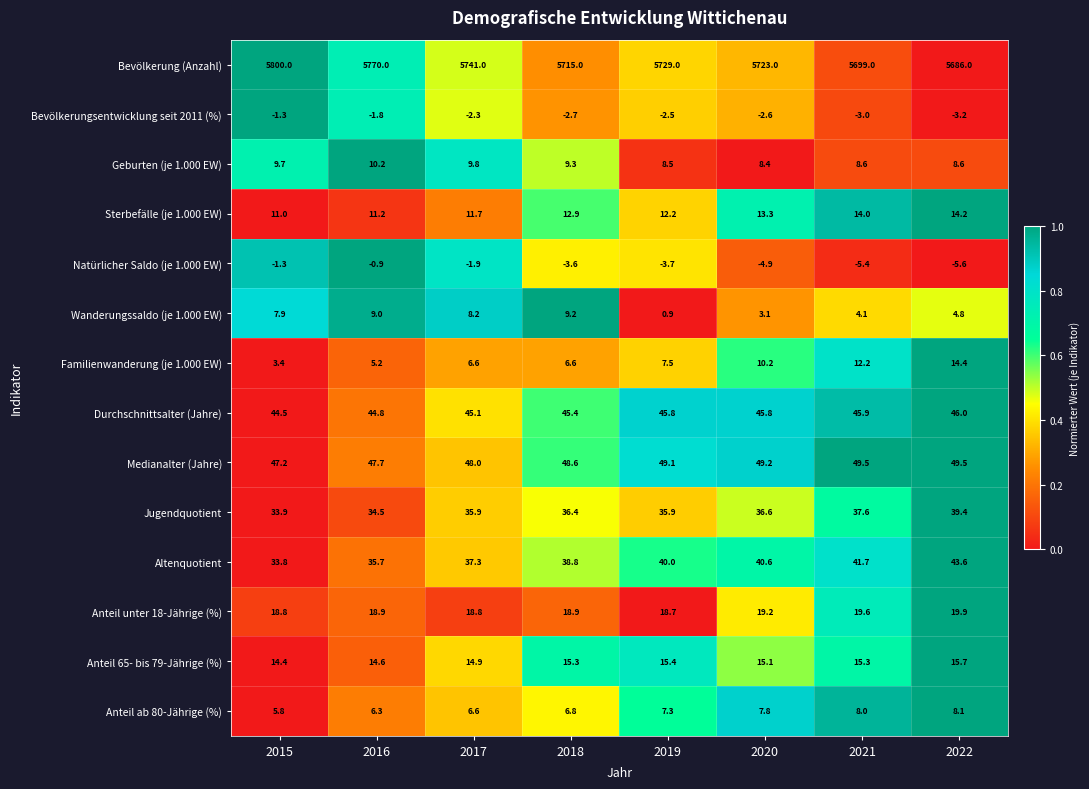

What is the smallest value displayed?

-5.6